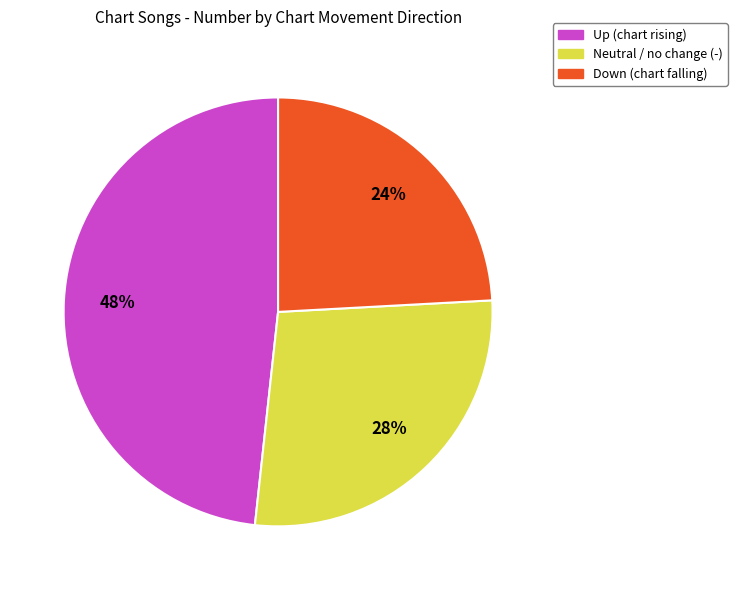

Does any single category account for the majority?

No